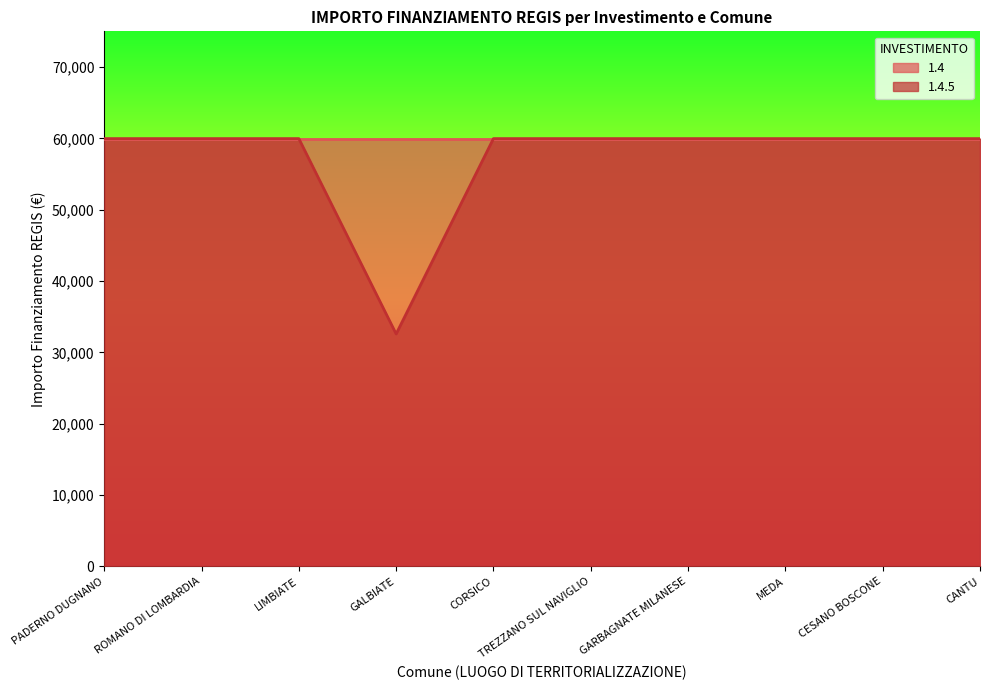

What is the value of the 10th point from the left?

59966